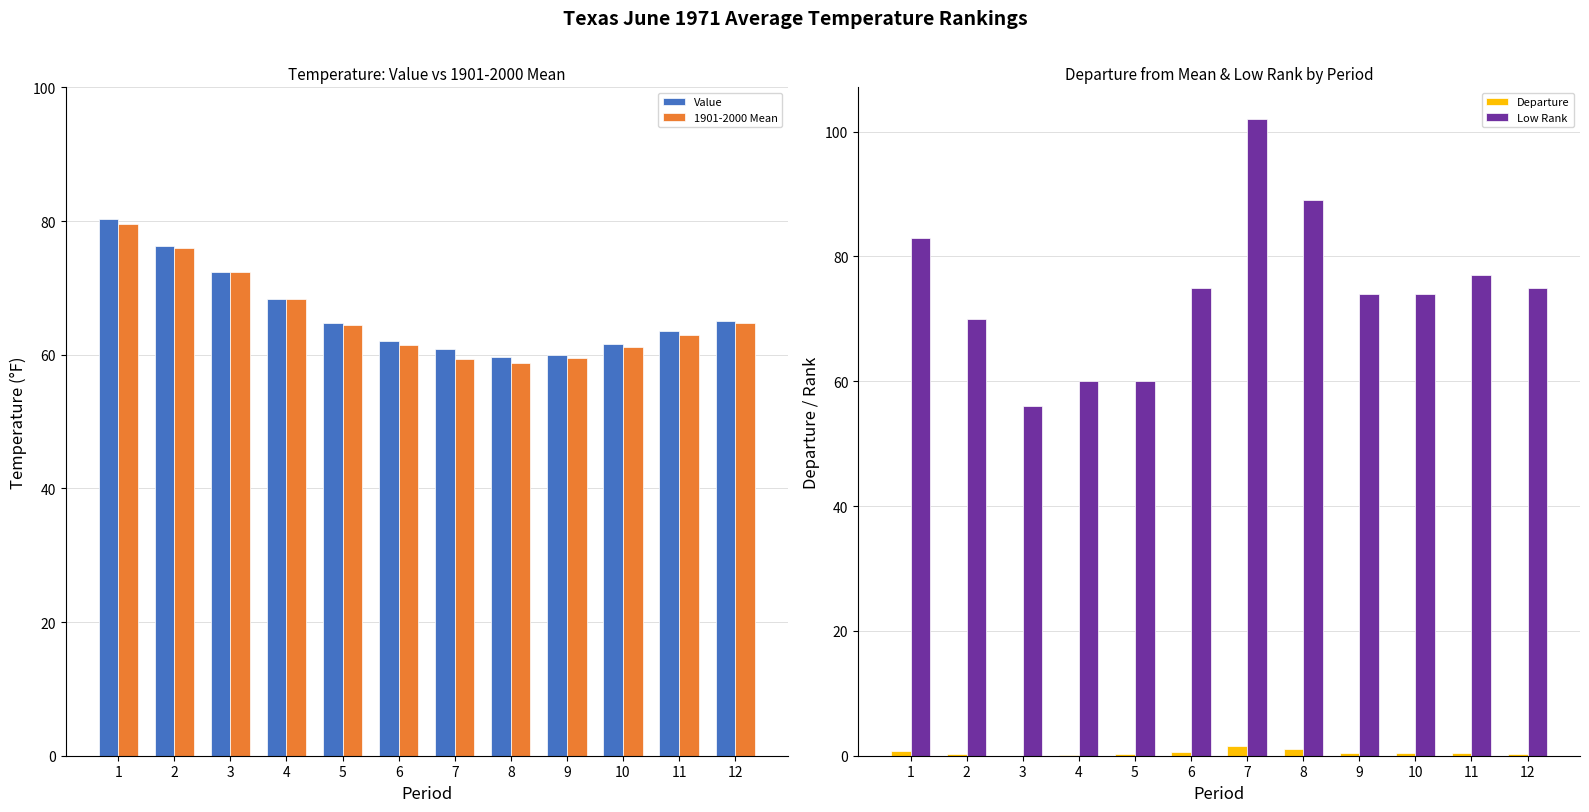

What is the average value of the 1901-2000 Mean series?

65.7